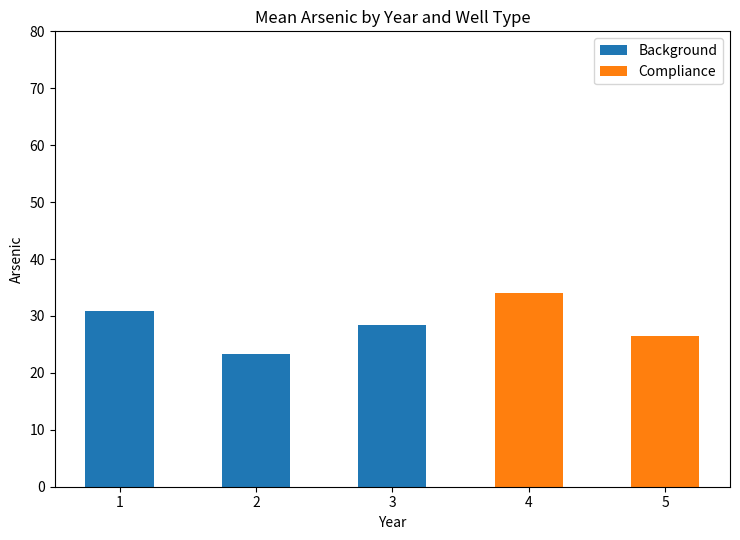

What is the total value across all series at 4?

34.0